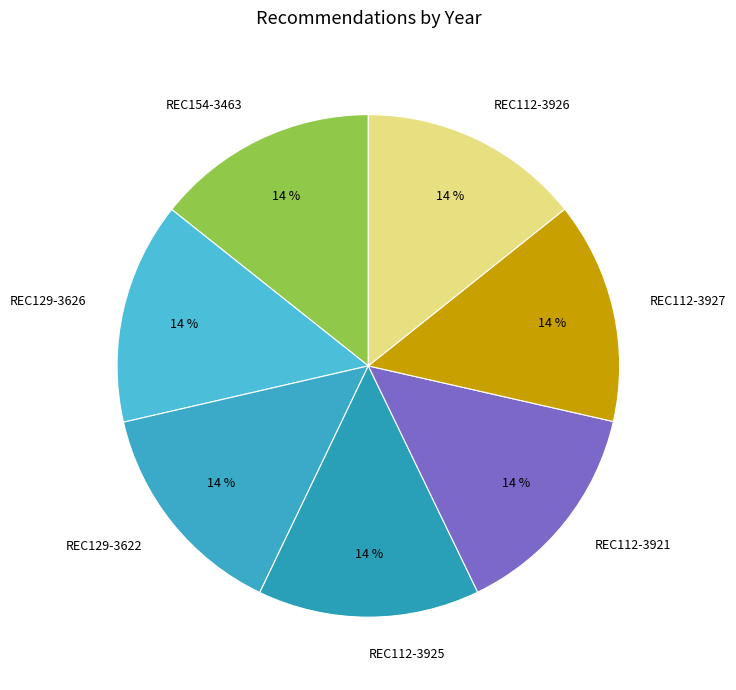

To the nearest percent, what portion does REC112-3925 represent?

14%